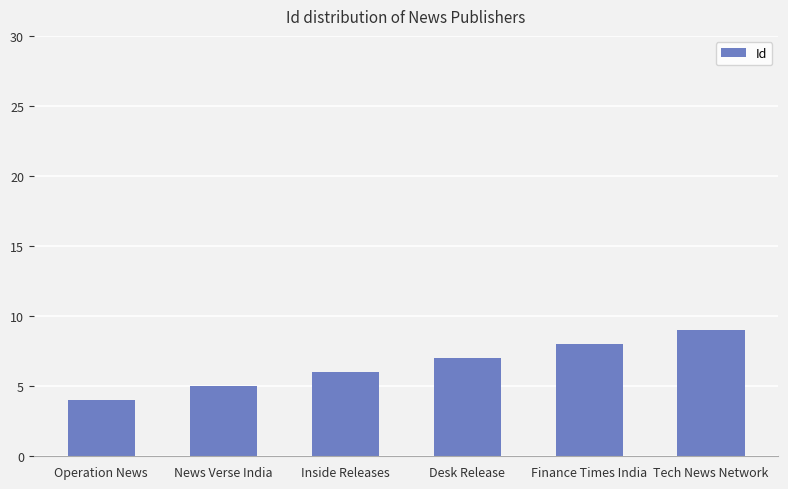

Does the chart contain any negative values?

No